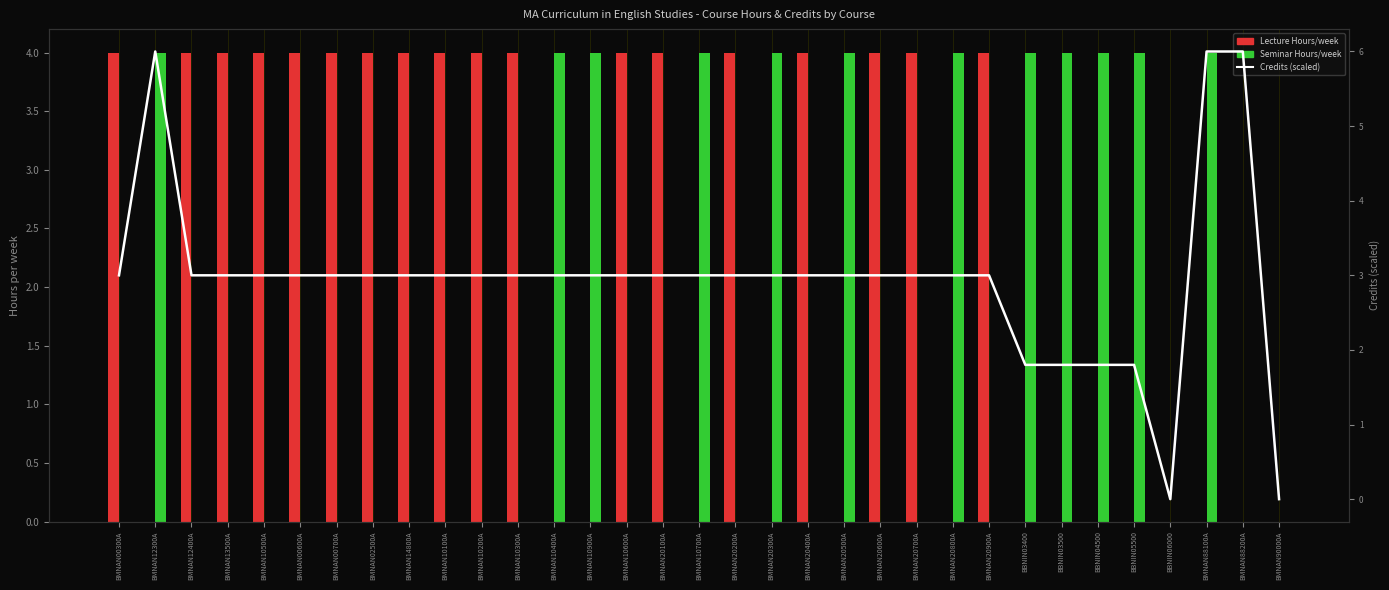

Reading left to right, list all the values displayed in this chart.

Lecture Hours/week: BMNAN00300A=4.0	BMNAN12300A=0.0	BMNAN12400A=4.0	BMNAN13500A=4.0	BMNAN10500A=4.0	BMNAN00600A=4.0	BMNAN00700A=4.0	BMNAN02500A=4.0	BMNAN14800A=4.0	BMNAN10100A=4.0	BMNAN10200A=4.0	BMNAN10300A=4.0	BMNAN10400A=0.0	BMNAN10900A=0.0	BMNAN10600A=4.0	BMNAN20100A=4.0	BMNAN10700A=0.0	BMNAN20200A=4.0	BMNAN20300A=0.0	BMNAN20400A=4.0	BMNAN20500A=0.0	BMNAN20600A=4.0	BMNAN20700A=4.0	BMNAN20800A=0.0	BMNAN20900A=4.0	BBNIN03400=0.0	BBNIN03500=0.0	BBNIN04500=0.0	BBNIN05500=0.0	BBNIN06000=0.0	BMNAN88100A=0.0	BMNAN88200A=0.0	BMNAN90000A=0.0
Seminar Hours/week: BMNAN00300A=0.0	BMNAN12300A=4.0	BMNAN12400A=0.0	BMNAN13500A=0.0	BMNAN10500A=0.0	BMNAN00600A=0.0	BMNAN00700A=0.0	BMNAN02500A=0.0	BMNAN14800A=0.0	BMNAN10100A=0.0	BMNAN10200A=0.0	BMNAN10300A=0.0	BMNAN10400A=4.0	BMNAN10900A=4.0	BMNAN10600A=0.0	BMNAN20100A=0.0	BMNAN10700A=4.0	BMNAN20200A=0.0	BMNAN20300A=4.0	BMNAN20400A=0.0	BMNAN20500A=4.0	BMNAN20600A=0.0	BMNAN20700A=0.0	BMNAN20800A=4.0	BMNAN20900A=0.0	BBNIN03400=4.0	BBNIN03500=4.0	BBNIN04500=4.0	BBNIN05500=4.0	BBNIN06000=0.0	BMNAN88100A=4.0	BMNAN88200A=0.0	BMNAN90000A=0.0
Credits (scaled): BMNAN00300A=3.0	BMNAN12300A=6.0	BMNAN12400A=3.0	BMNAN13500A=3.0	BMNAN10500A=3.0	BMNAN00600A=3.0	BMNAN00700A=3.0	BMNAN02500A=3.0	BMNAN14800A=3.0	BMNAN10100A=3.0	BMNAN10200A=3.0	BMNAN10300A=3.0	BMNAN10400A=3.0	BMNAN10900A=3.0	BMNAN10600A=3.0	BMNAN20100A=3.0	BMNAN10700A=3.0	BMNAN20200A=3.0	BMNAN20300A=3.0	BMNAN20400A=3.0	BMNAN20500A=3.0	BMNAN20600A=3.0	BMNAN20700A=3.0	BMNAN20800A=3.0	BMNAN20900A=3.0	BBNIN03400=1.8	BBNIN03500=1.8	BBNIN04500=1.8	BBNIN05500=1.8	BBNIN06000=0.0	BMNAN88100A=6.0	BMNAN88200A=6.0	BMNAN90000A=0.0